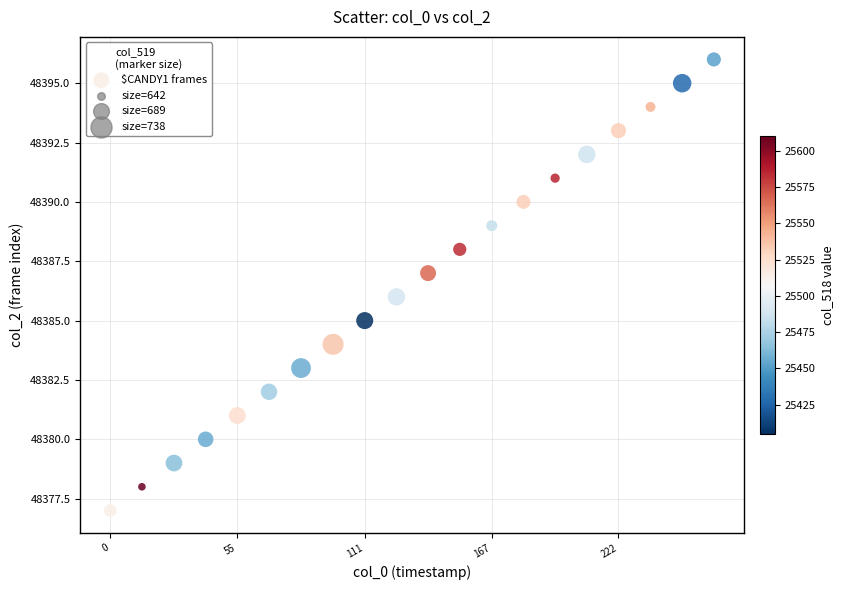

What is the range of Y values (max minus min)?

19